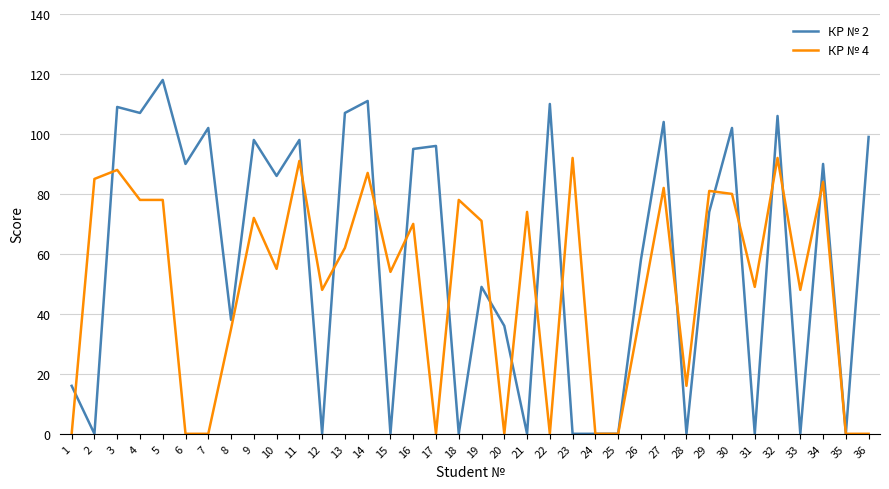

Where is КР № 2 nearest to the value 59?

26